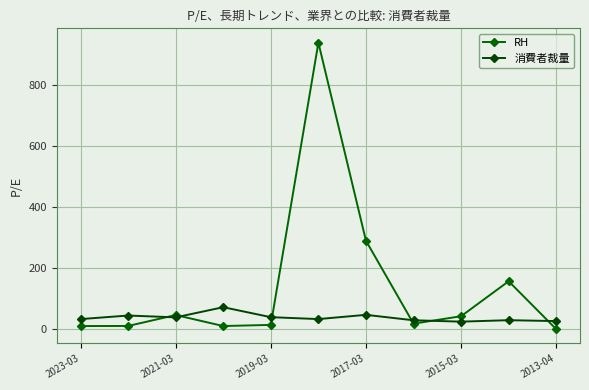

Reading left to right, list all the values displayed in this chart.

RH: 10.2	10.5	46.4	10.3	14.0	940.5	290.4	18.1	42.5	157.3	0.0
消費者裁量: 33.1	44.8	38.8	72.1	39.4	33.1	47.0	29.2	24.7	29.5	26.5